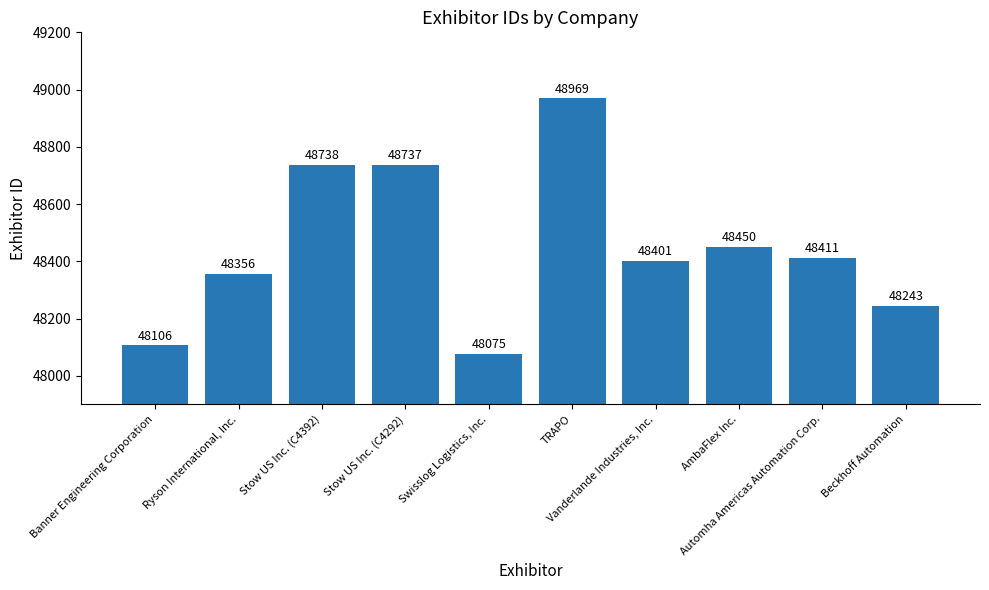

List the labels in order of value, smallest first.

Swisslog Logistics, Inc., Banner Engineering Corporation, Beckhoff Automation, Ryson International, Inc., Vanderlande Industries, Inc., Automha Americas Automation Corp., AmbaFlex Inc., Stow US Inc. (C4292), Stow US Inc. (C4392), TRAPO